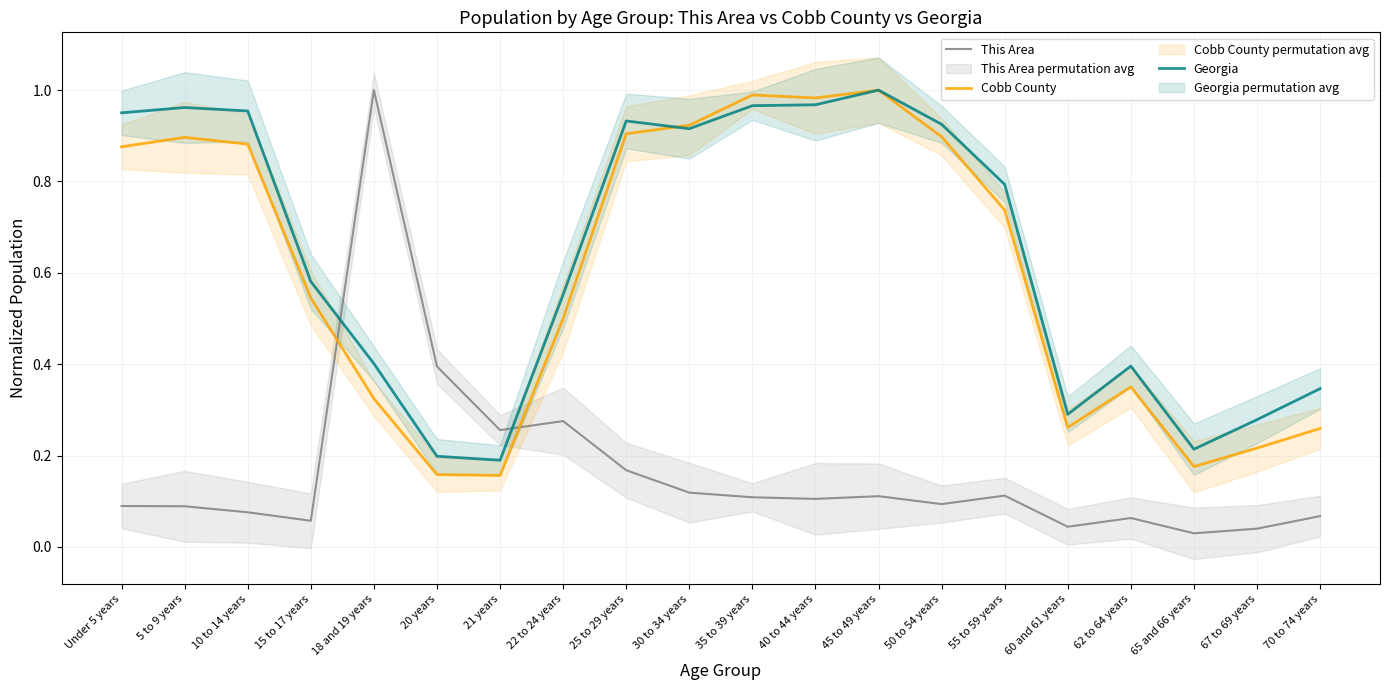

Read the Georgia value at 55 to 59 years.

0.8